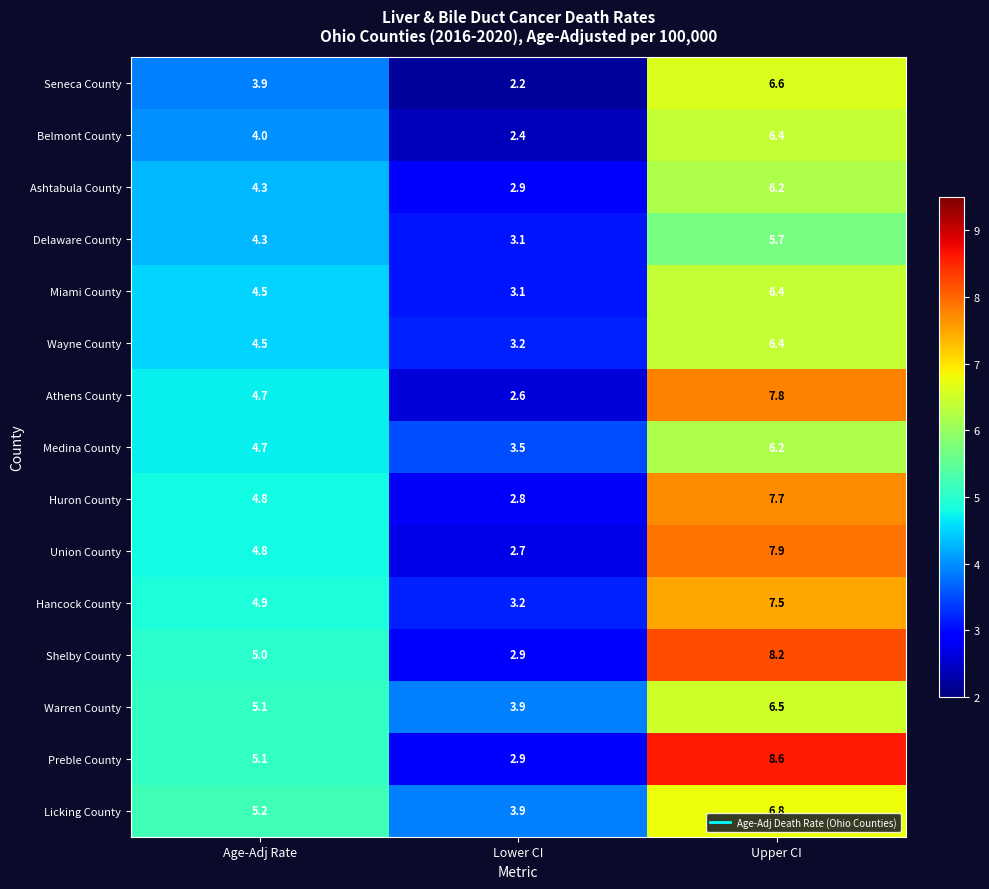

List the labels in order of Hancock County value, smallest first.

Lower CI, Age-Adj Rate, Upper CI